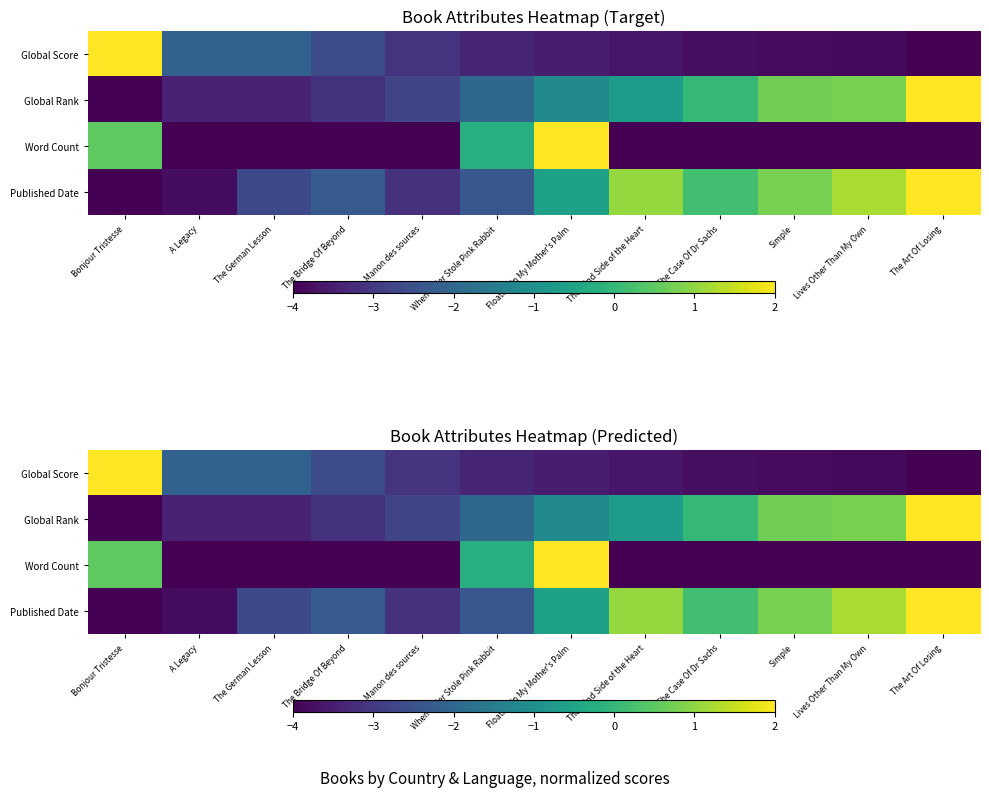

Which series has the largest total across all categories?

Published Date